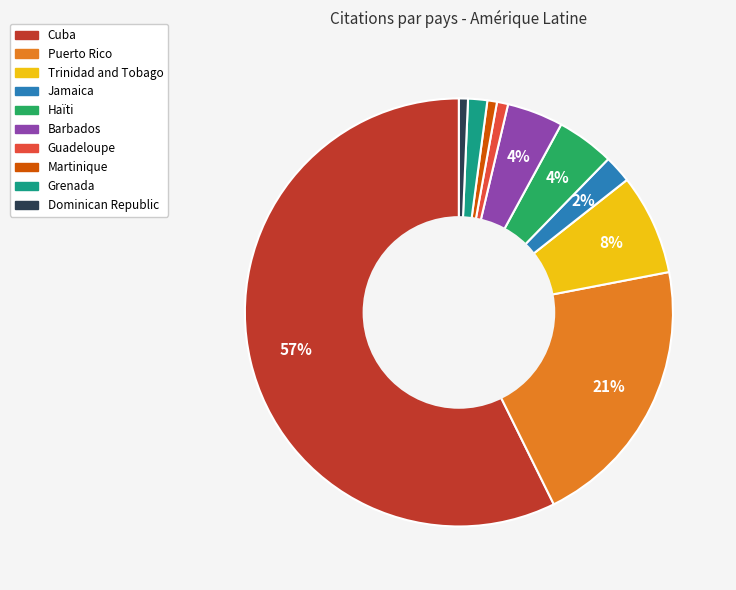

True or false: Grenada accounts for 15% of the total.

False